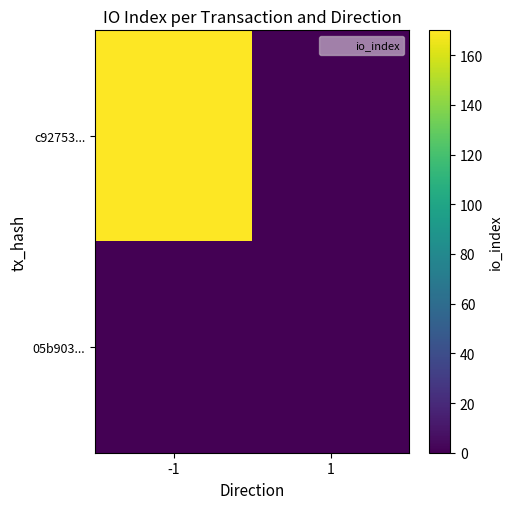

Reading right to left, list all the values displayed in this chart.

c92753...: 1=0	-1=170
05b903...: 1=0	-1=0